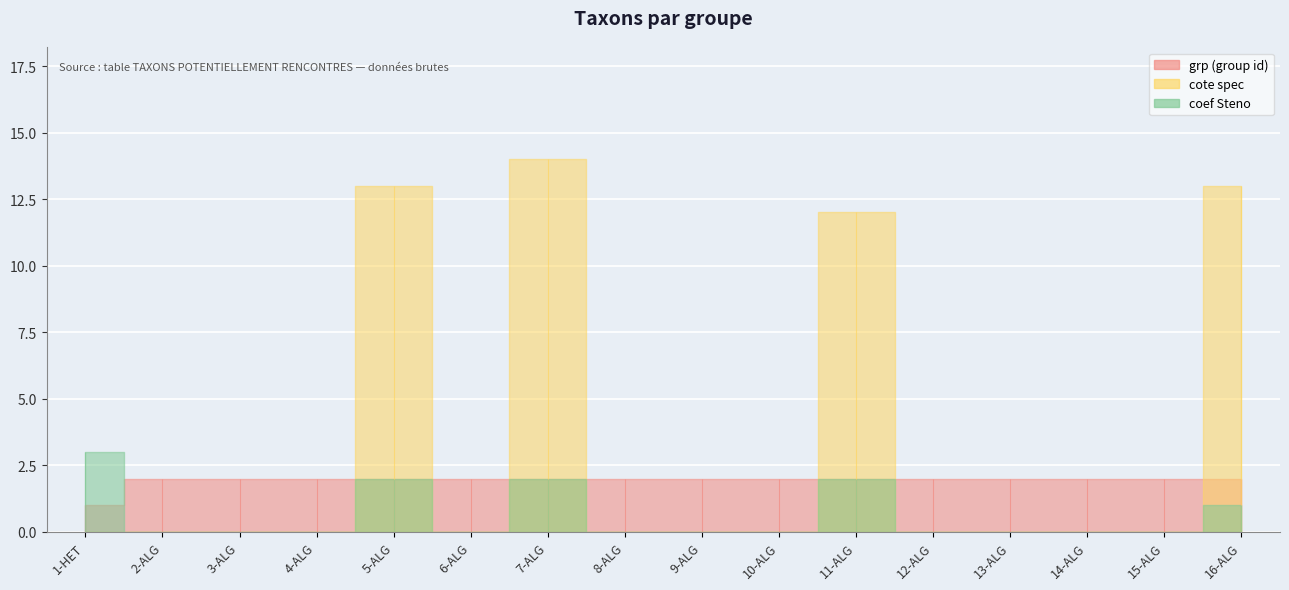

What is the label of the 6th point from the right?

11-ALG